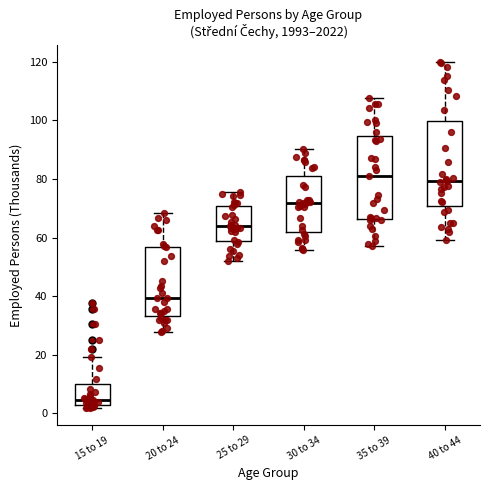

Reading left to right, transcribe this box plot: for each box, give where its median line is, the range the box spans, and where its two whiskers end, as read against the y-axis. The values are not printed on the chart, so give them approximately, as read against the axis.

15 to 19: median 4, box 2 to 10, whiskers 2 (just below the box's lower edge) to 20
20 to 24: median 40, box 34 to 56, whiskers 28 to 68
25 to 29: median 64, box 58 to 70, whiskers 52 to 76
30 to 34: median 72, box 62 to 80, whiskers 56 to 90
35 to 39: median 82, box 66 to 94, whiskers 58 to 108
40 to 44: median 80, box 70 to 100, whiskers 60 to 120